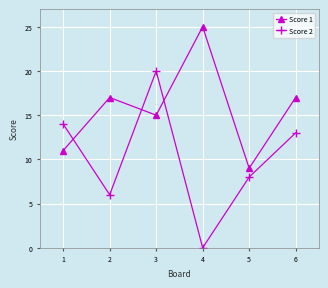

What is the sum of the Score 2 values at 3 and 2?

26